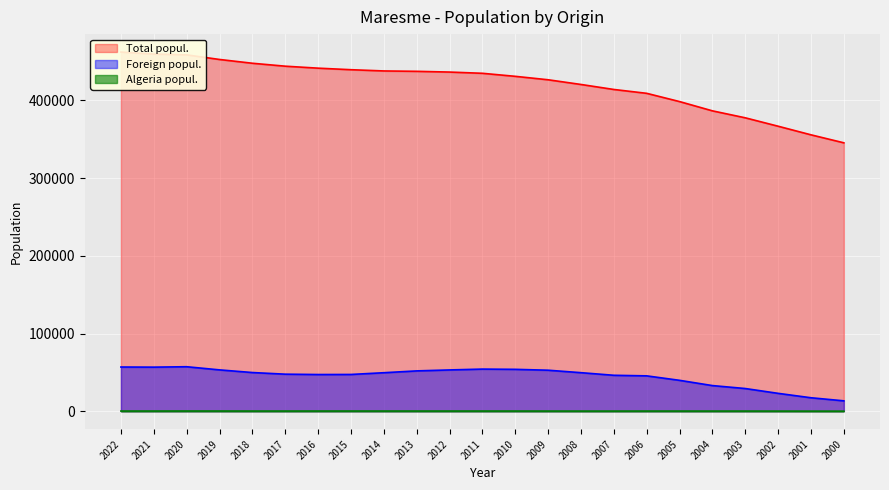

Which category has the highest value across all series?

2022